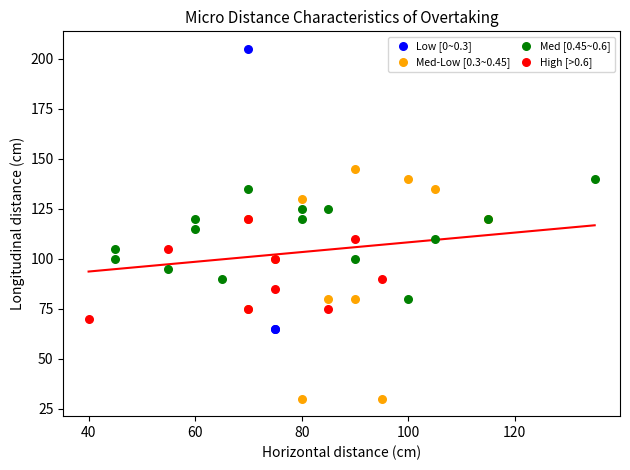

Which series has the largest Y range (max minus min)?

Low [0~0.3]